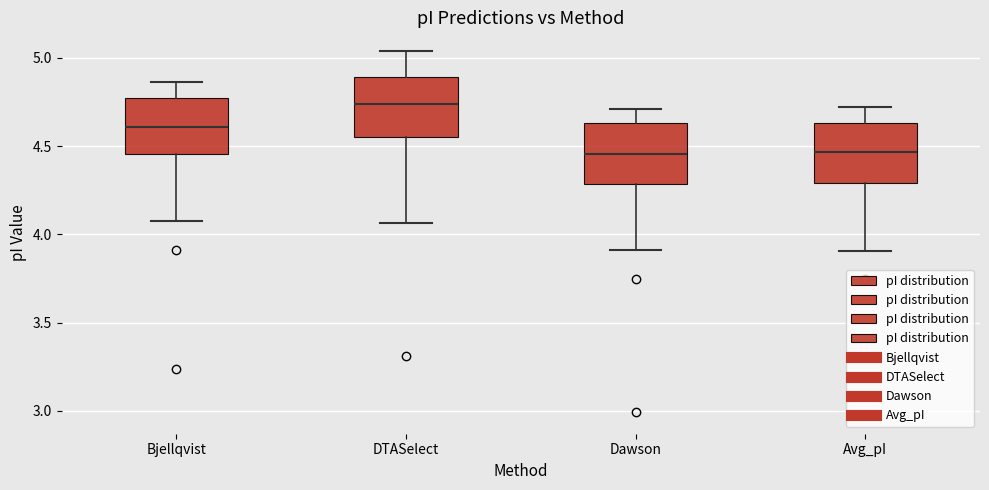

Reading left to right, transcribe this box plot: for each box, give where its median line is, the range the box spans, and where its two whiskers end, as read against the y-axis. The values are not printed on the chart, so give them approximately, as read against the axis.

Bjellqvist: median 4.60, box 4.45 to 4.75, whiskers 4.10 to 4.85
DTASelect: median 4.75, box 4.55 to 4.90, whiskers 4.05 to 5.05
Dawson: median 4.45, box 4.30 to 4.65, whiskers 3.90 to 4.70
Avg_pI: median 4.45, box 4.30 to 4.65, whiskers 3.90 to 4.70